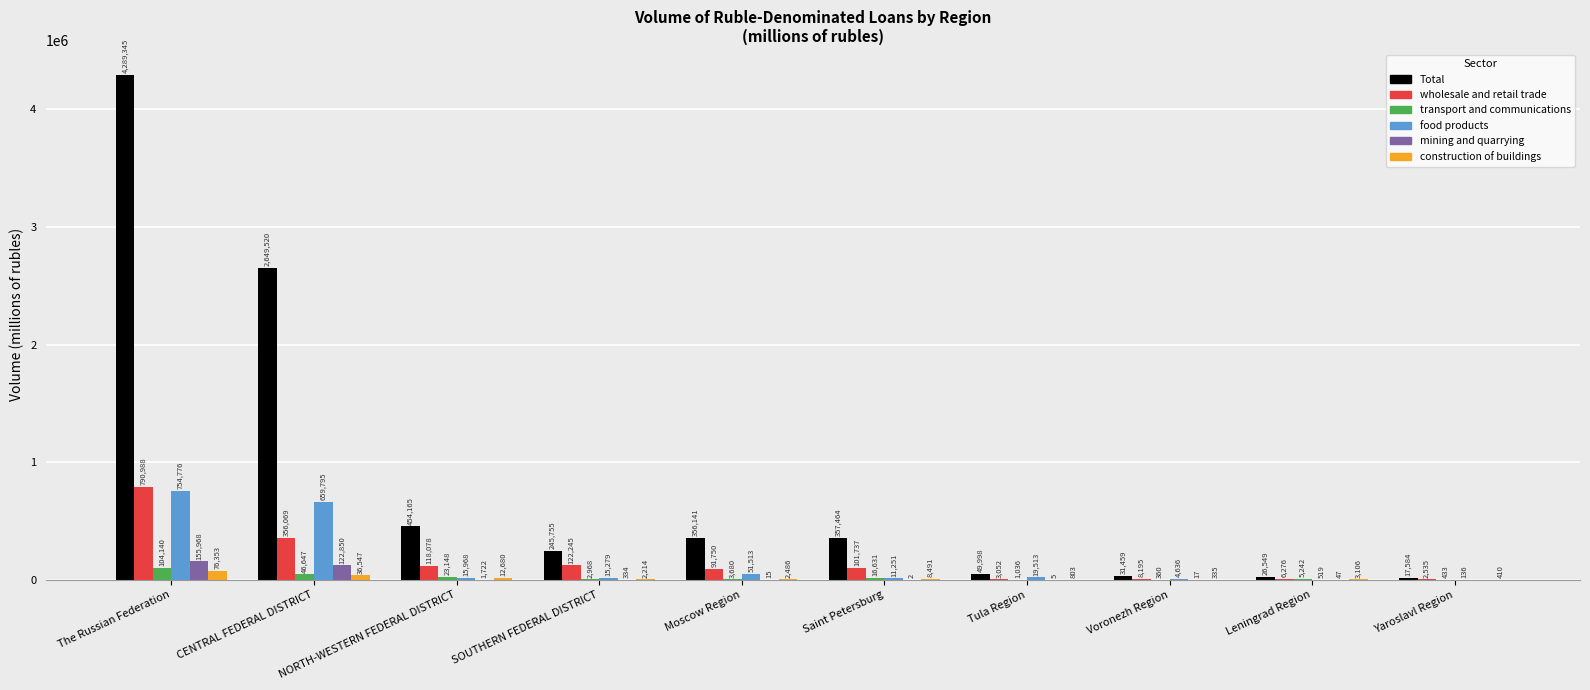

Reading right to left, what are all the values shown in this chart?

Total: Yaroslavl Region=17584	Leningrad Region=26549	Voronezh Region=31459	Tula Region=49998	Saint Petersburg=357464	Moscow Region=356141	SOUTHERN FEDERAL DISTRICT=245755	NORTH-WESTERN FEDERAL DISTRICT=454165	CENTRAL FEDERAL DISTRICT=2649520	The Russian Federation=4289345
wholesale and retail trade: Yaroslavl Region=2535	Leningrad Region=6276	Voronezh Region=8195	Tula Region=3052	Saint Petersburg=101737	Moscow Region=91750	SOUTHERN FEDERAL DISTRICT=122245	NORTH-WESTERN FEDERAL DISTRICT=118078	CENTRAL FEDERAL DISTRICT=356069	The Russian Federation=790988
transport and communications: Yaroslavl Region=433	Leningrad Region=5242	Voronezh Region=360	Tula Region=1036	Saint Petersburg=16631	Moscow Region=3680	SOUTHERN FEDERAL DISTRICT=2968	NORTH-WESTERN FEDERAL DISTRICT=23148	CENTRAL FEDERAL DISTRICT=46647	The Russian Federation=104140
food products: Yaroslavl Region=136	Leningrad Region=519	Voronezh Region=4636	Tula Region=19513	Saint Petersburg=11251	Moscow Region=51513	SOUTHERN FEDERAL DISTRICT=15279	NORTH-WESTERN FEDERAL DISTRICT=15968	CENTRAL FEDERAL DISTRICT=659795	The Russian Federation=754776
mining and quarrying: Yaroslavl Region=0	Leningrad Region=47	Voronezh Region=17	Tula Region=5	Saint Petersburg=2	Moscow Region=15	SOUTHERN FEDERAL DISTRICT=334	NORTH-WESTERN FEDERAL DISTRICT=1722	CENTRAL FEDERAL DISTRICT=122850	The Russian Federation=155968
construction of buildings: Yaroslavl Region=410	Leningrad Region=3106	Voronezh Region=335	Tula Region=803	Saint Petersburg=8491	Moscow Region=2486	SOUTHERN FEDERAL DISTRICT=2214	NORTH-WESTERN FEDERAL DISTRICT=12680	CENTRAL FEDERAL DISTRICT=36547	The Russian Federation=76353